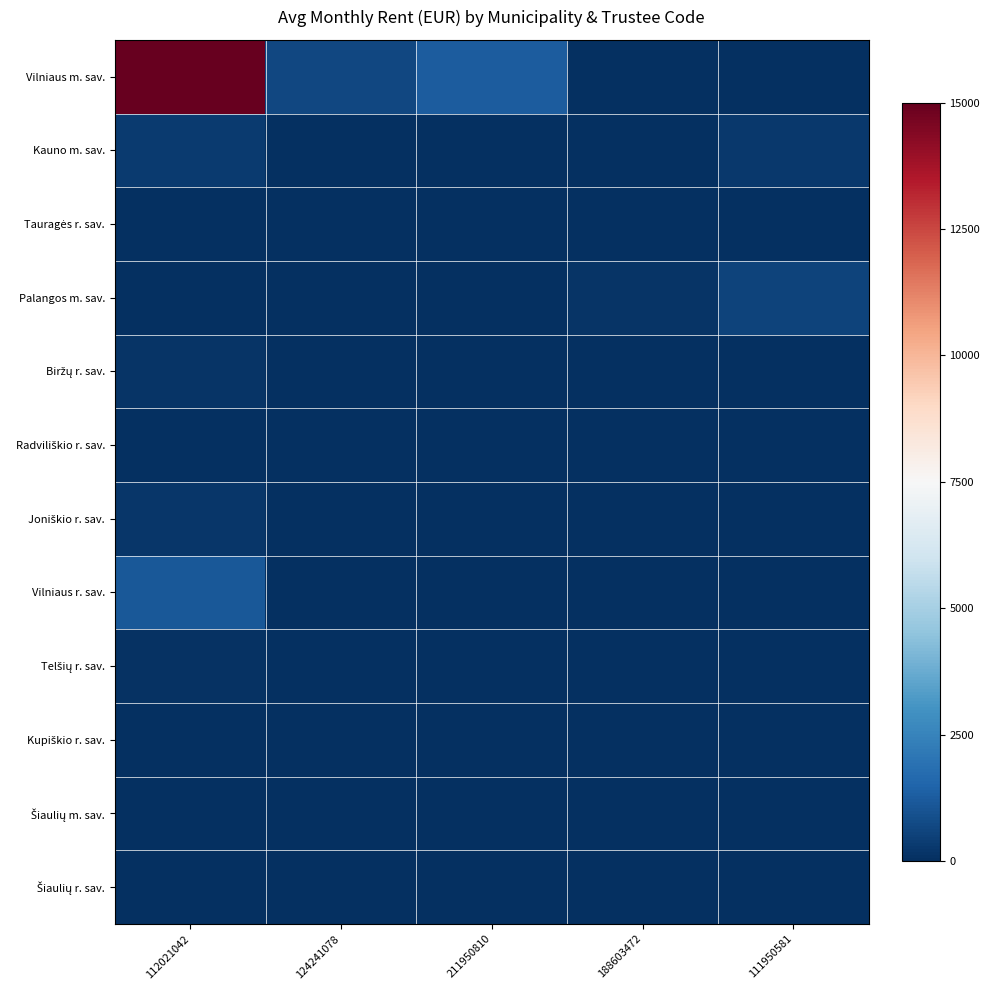

At how many categories does at least one series exceed 0?

5